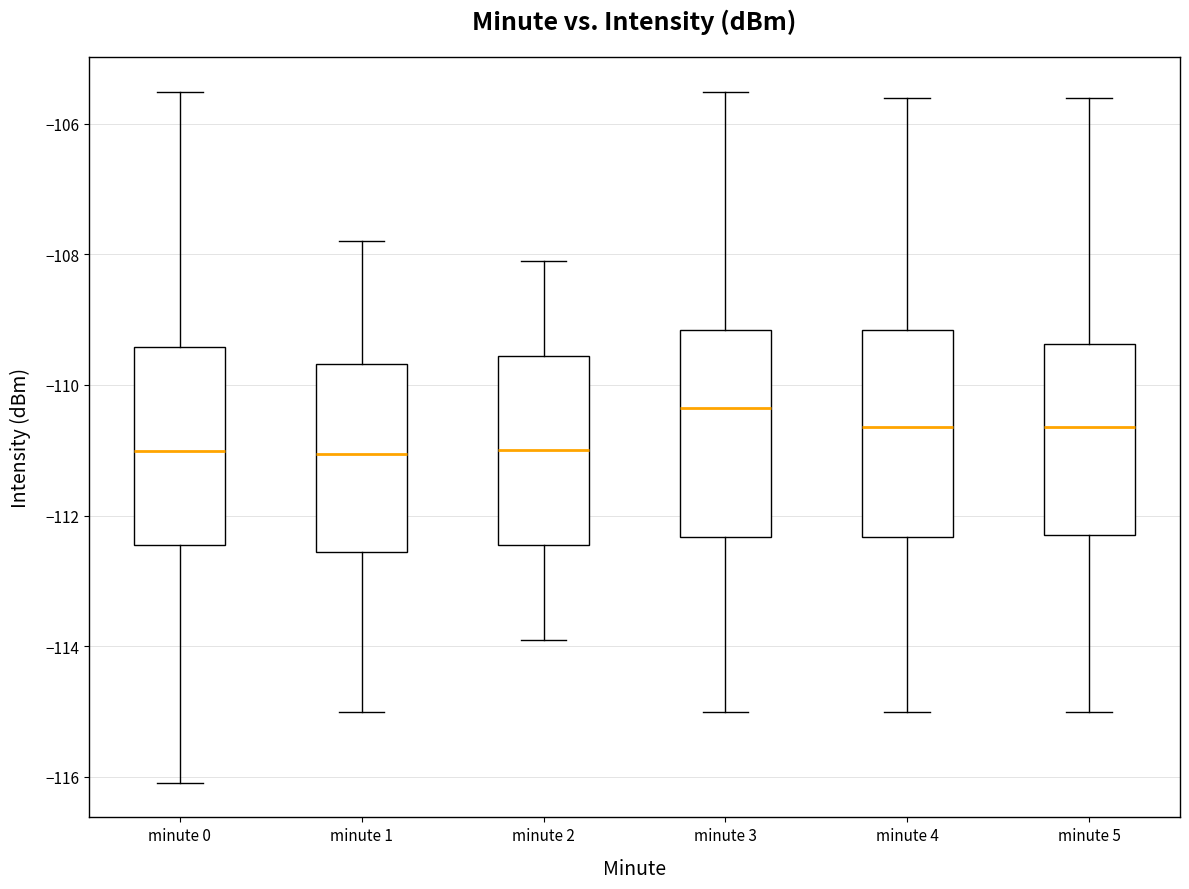

Reading left to right, read every box against the y-axis: the position of its median line, the range the box covers, and the ends of its whiskers. The values are not printed on the chart, so give them approximately, as read against the axis.

minute 0: median -111.0, box -112.4 to -109.4, whiskers -116.0 to -105.6
minute 1: median -111.0, box -112.6 to -109.6, whiskers -115.0 to -107.8
minute 2: median -111.0, box -112.4 to -109.6, whiskers -113.8 to -108.0
minute 3: median -110.4, box -112.4 to -109.2, whiskers -115.0 to -105.6
minute 4: median -110.6, box -112.4 to -109.2, whiskers -115.0 to -105.6
minute 5: median -110.6, box -112.2 to -109.4, whiskers -115.0 to -105.6